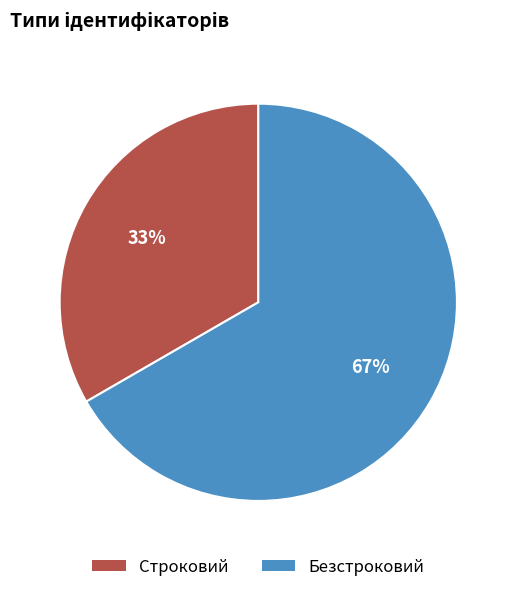

How many slices are in this pie chart?

2